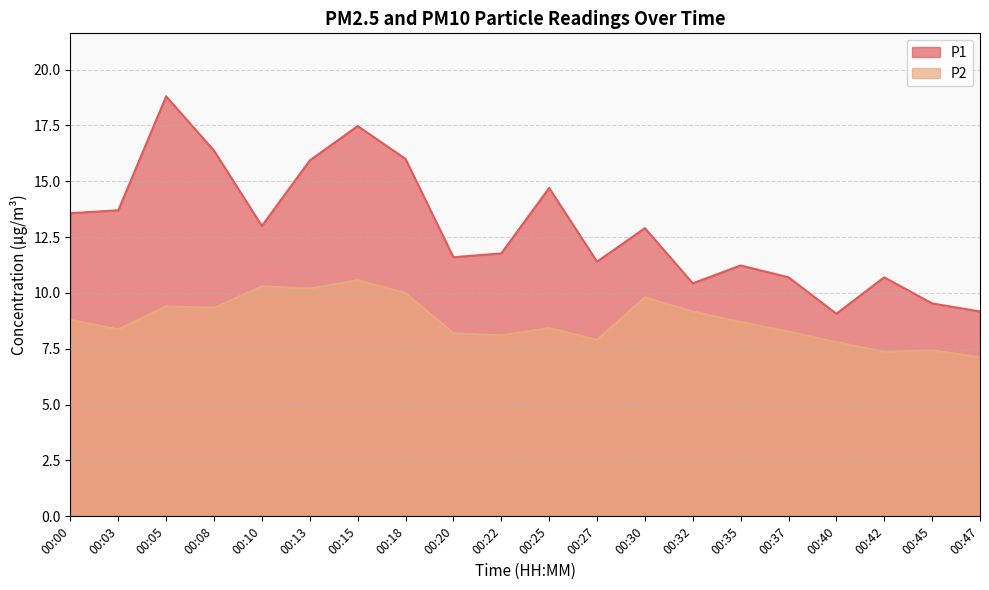

Which has a higher value, 00:03 or 00:18?

00:18